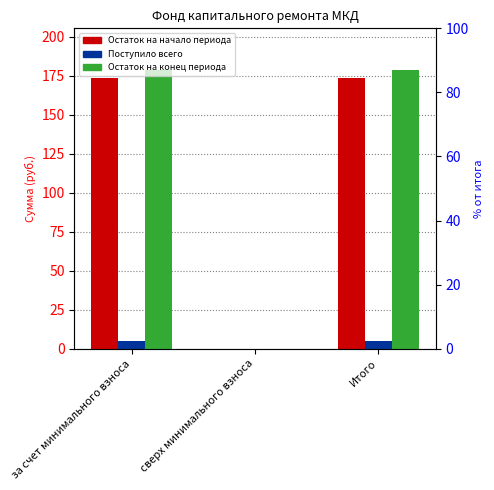

Reading right to left, what are all the values shown in this chart?

Остаток на начало периода: Итого=173.6	сверх минимального взноса=0.0	за счет минимального взноса=173.6
Поступило всего: Итого=5.1	сверх минимального взноса=0.0	за счет минимального взноса=5.1
Остаток на конец периода: Итого=178.7	сверх минимального взноса=0.0	за счет минимального взноса=178.7